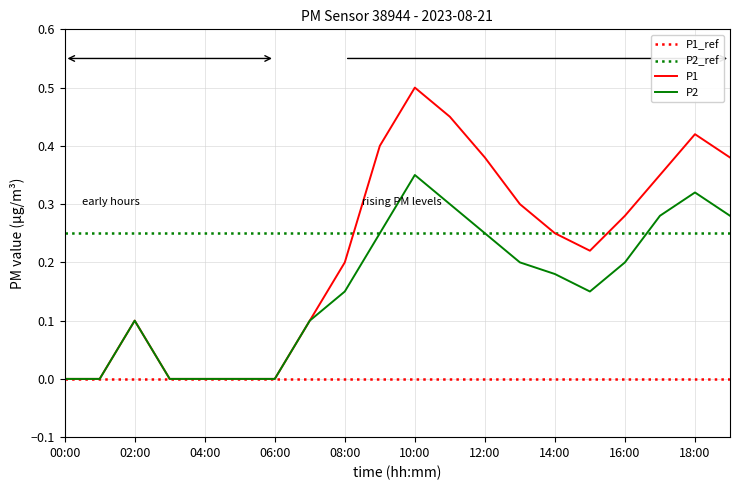

Which series has the largest total across all categories?

P2_ref